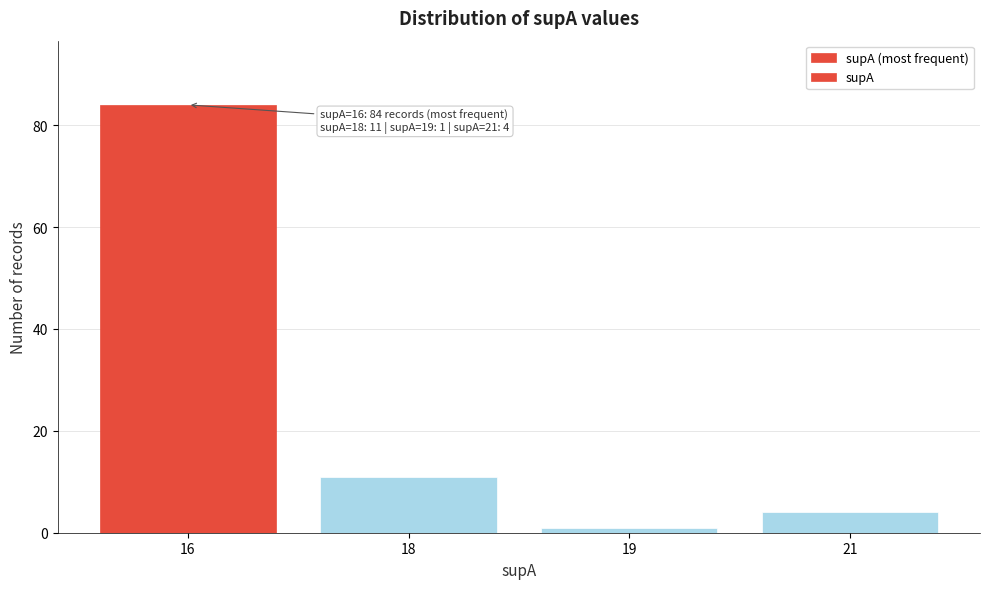

Reading right to left, what are all the values shown in this chart?

21=4	19=1	18=11	16=84